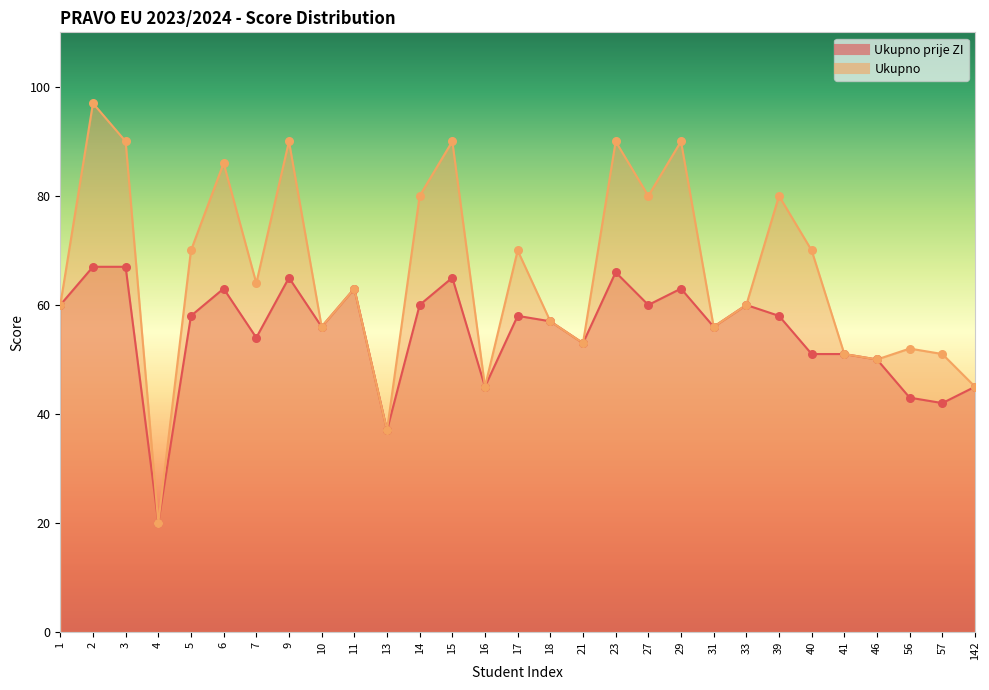

Which series reaches the maximum Y coordinate?

Ukupno